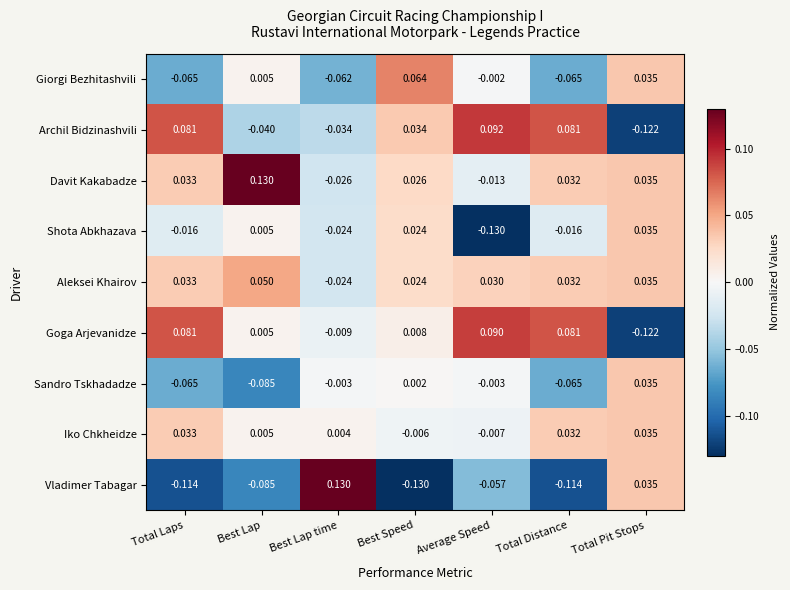

Which series has the largest total across all categories?

Davit Kakabadze